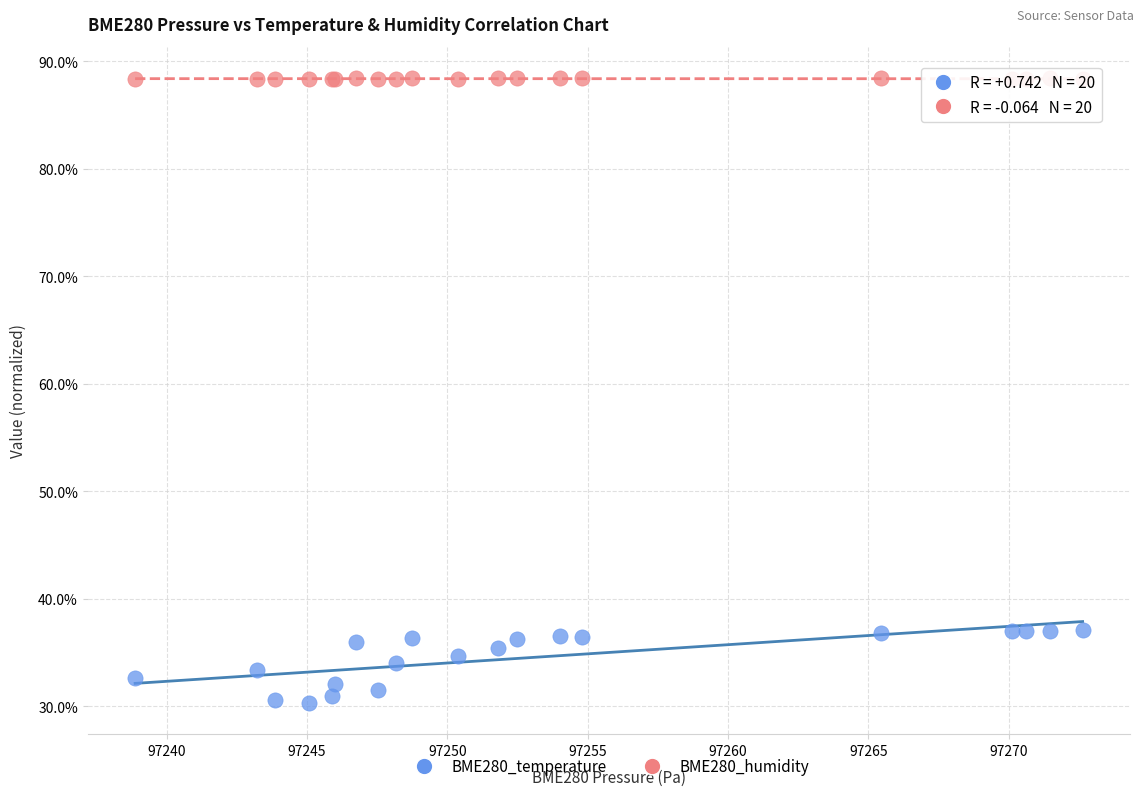

Which series has the largest Y range (max minus min)?

BME280_temperature